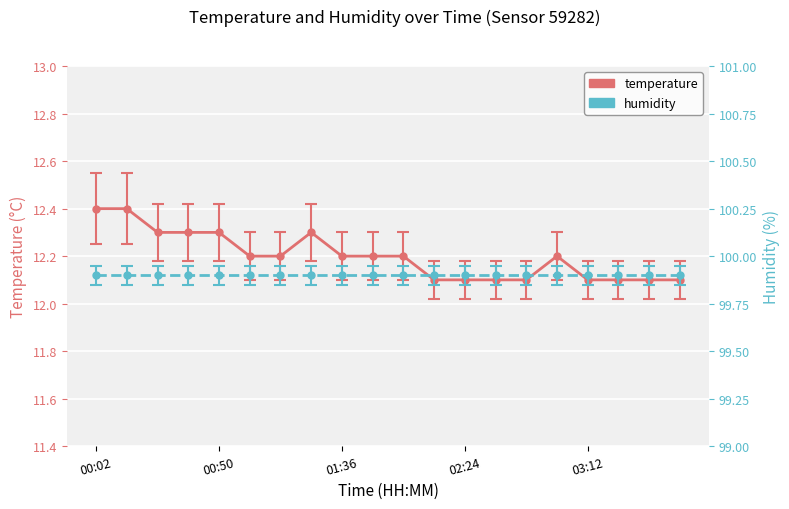

Which label corresponds to the smallest value in the chart?

02:12